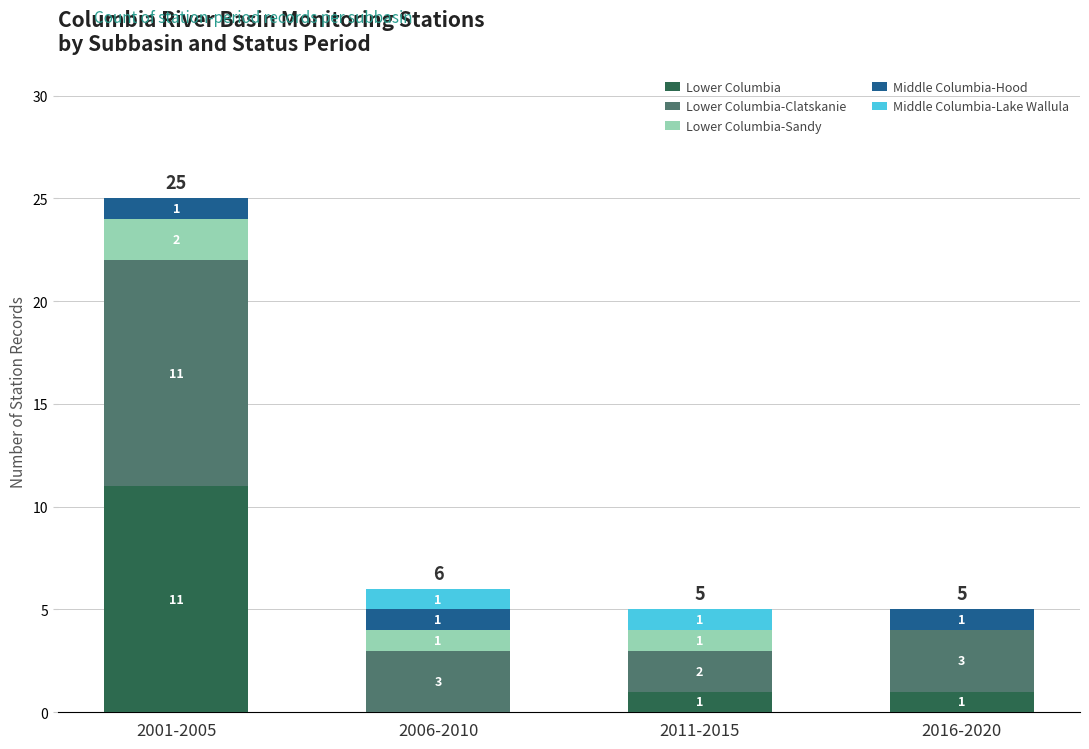

True or false: Lower Columbia has a value of 1 at 2011-2015.

True